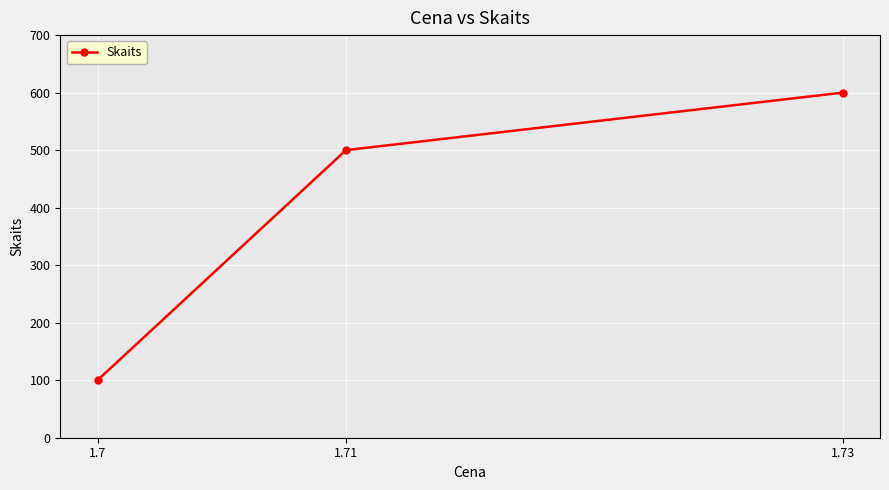

At which category does the chart reach its peak across all series?

1.73